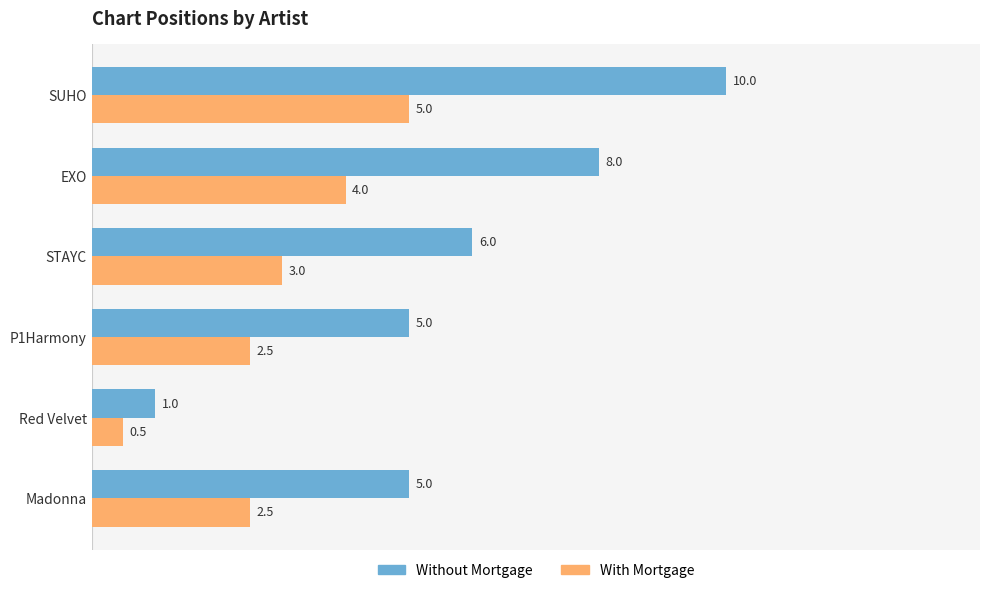

What is the sum of the With Mortgage values at SUHO and P1Harmony?

7.5